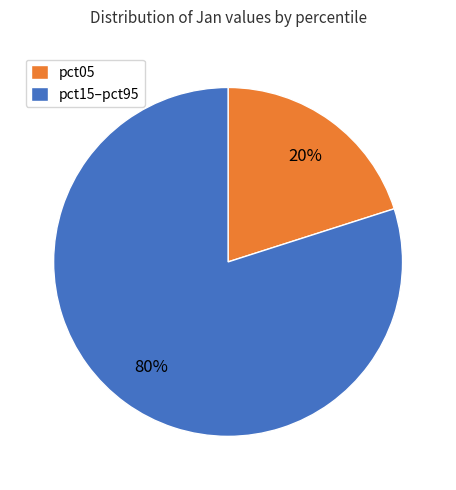

How many slices are in this pie chart?

2